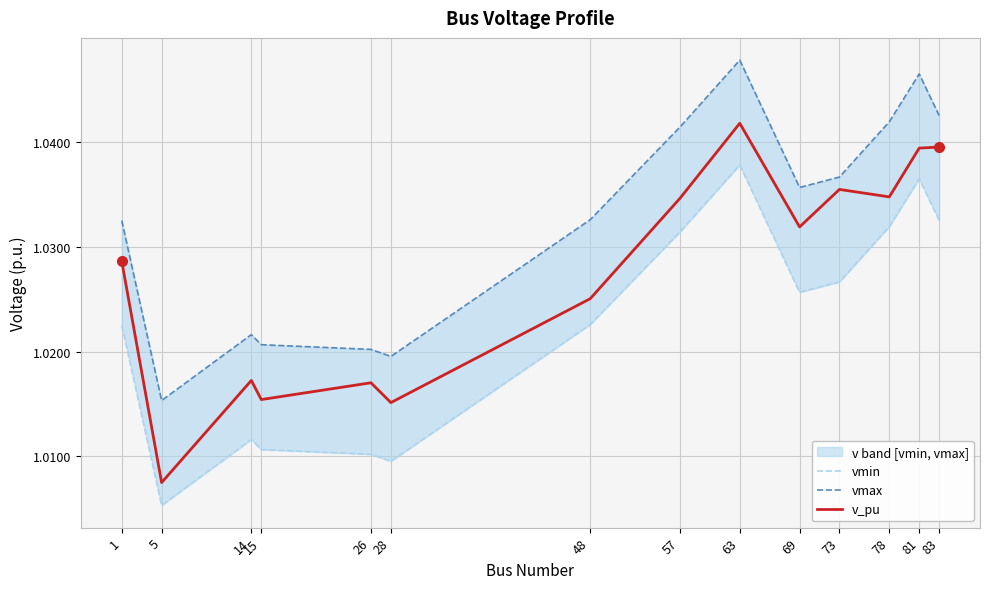

Does the chart display data point markers on the line(s)?

No